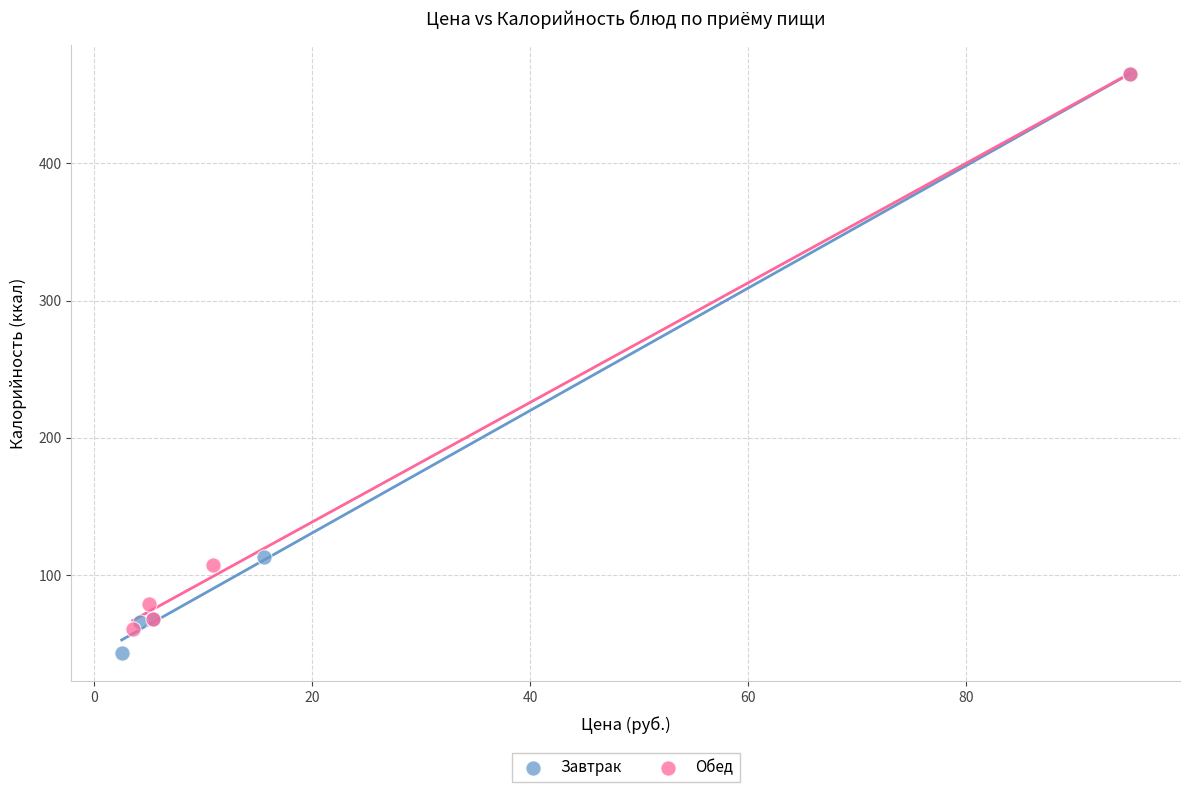

What are all the series names shown in the legend?

Завтрак, Обед